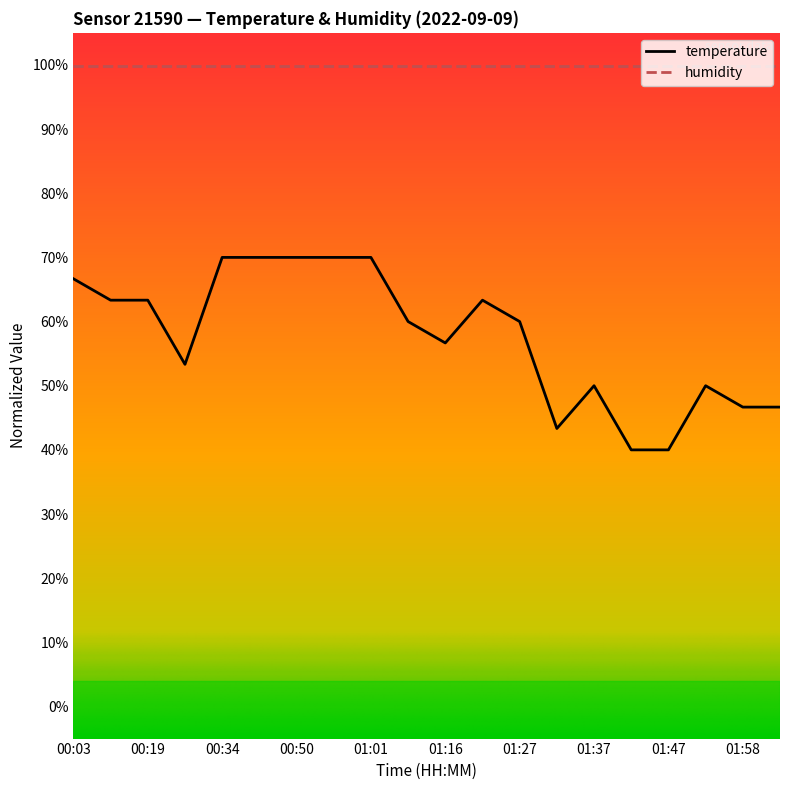

What is the lowest value of the humidity series?

99.9